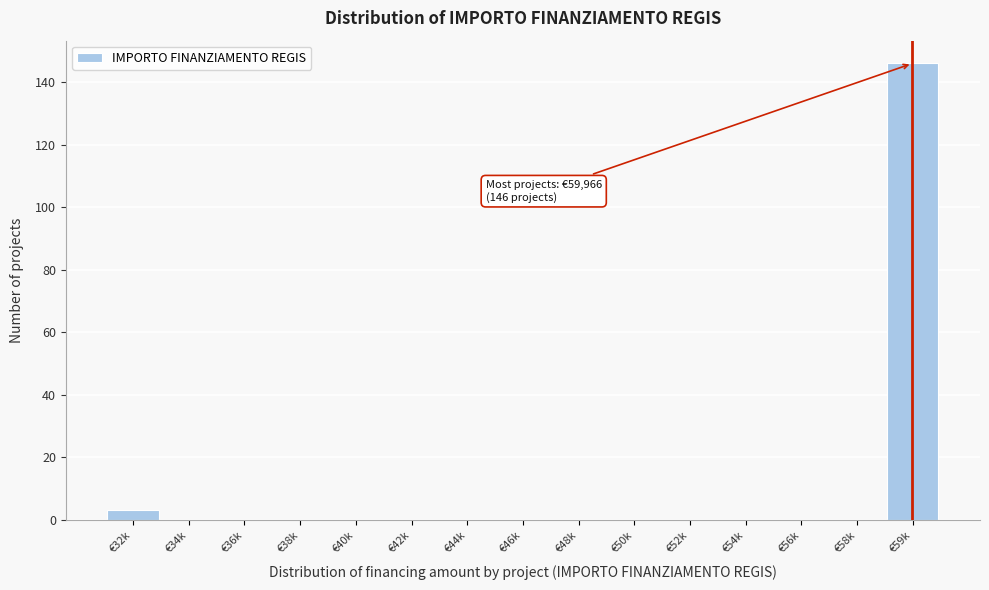

Reading left to right, extract all data points from this chart.

€32k=3	€34k=0	€36k=0	€38k=0	€40k=0	€42k=0	€44k=0	€46k=0	€48k=0	€50k=0	€52k=0	€54k=0	€56k=0	€58k=0	€59k=146